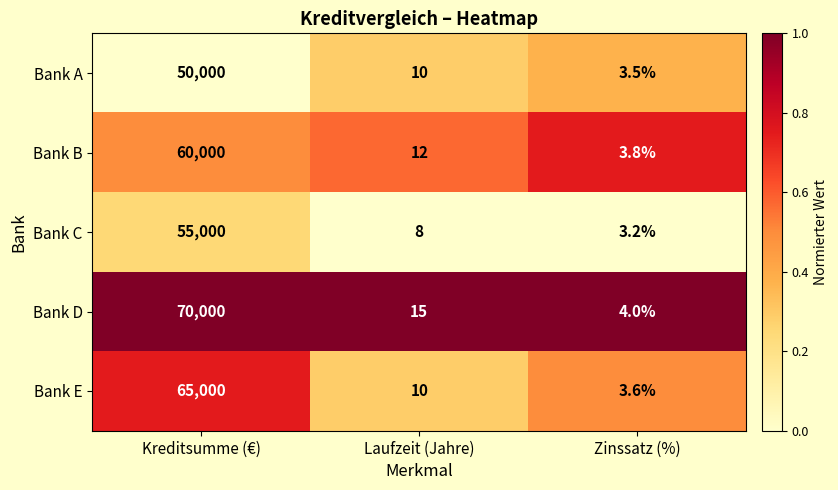

Rank the series by their average value, from highest to lowest.

Bank D, Bank E, Bank B, Bank C, Bank A